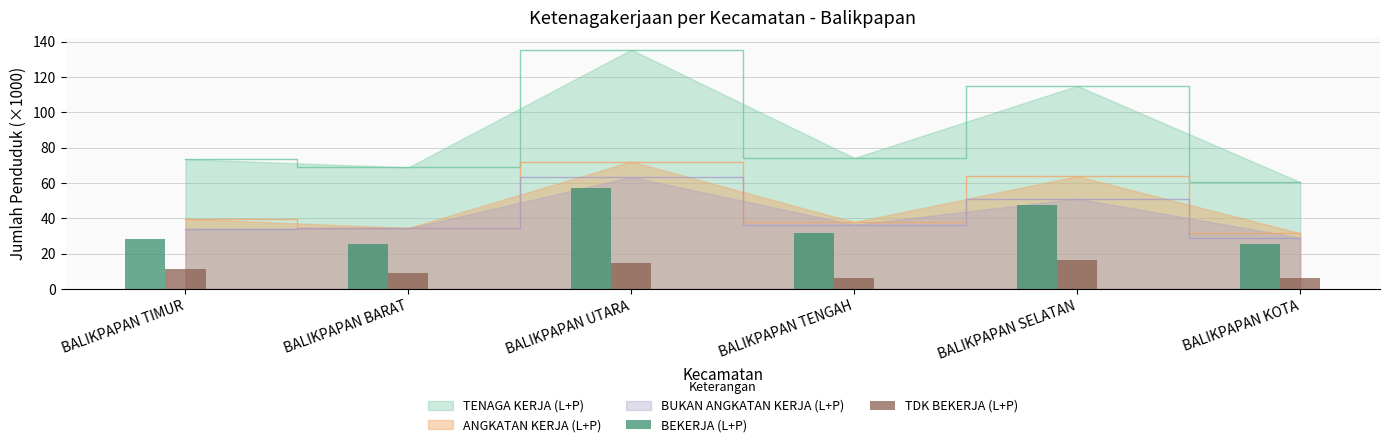

How many data points does each series have?

6